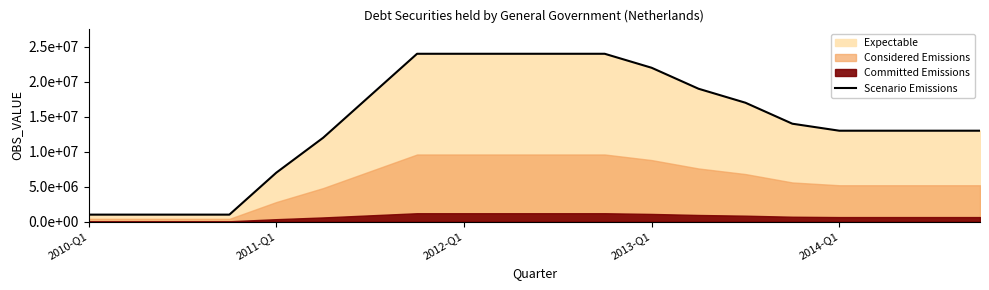

True or false: the data shows 31571595 at 11.

False